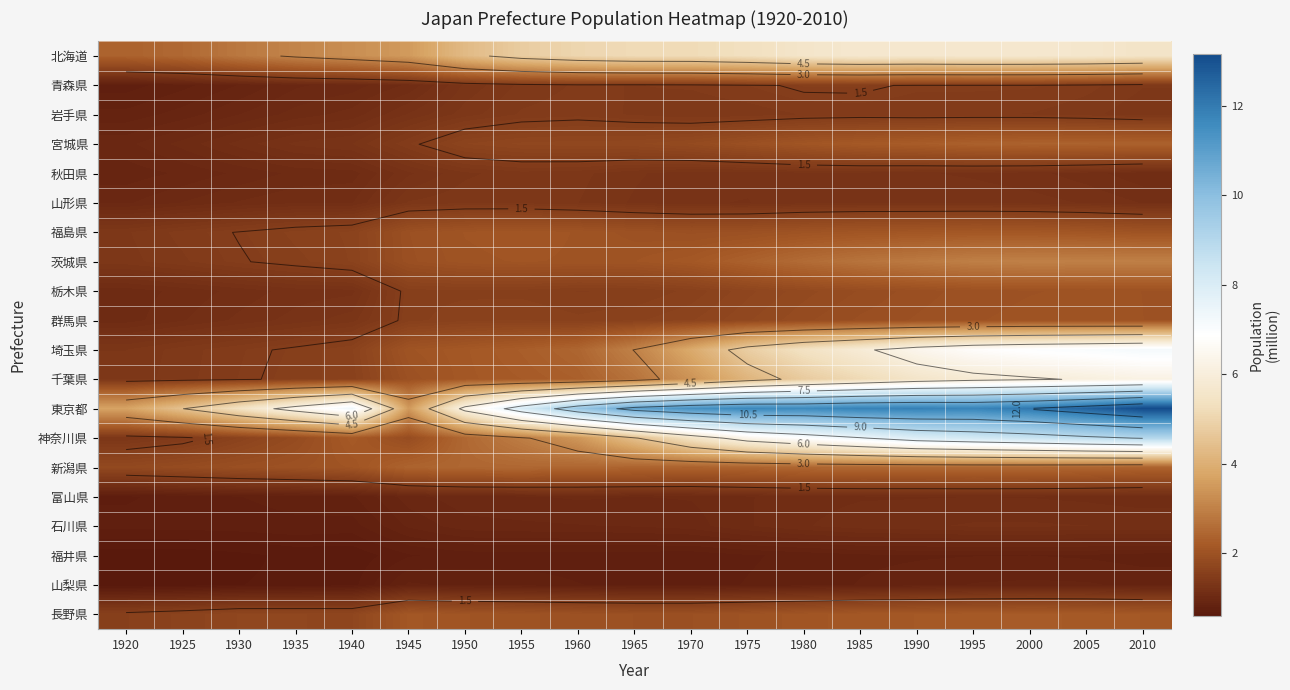

The 山梨県 series shows 0.6 at 1920. True or false?

True